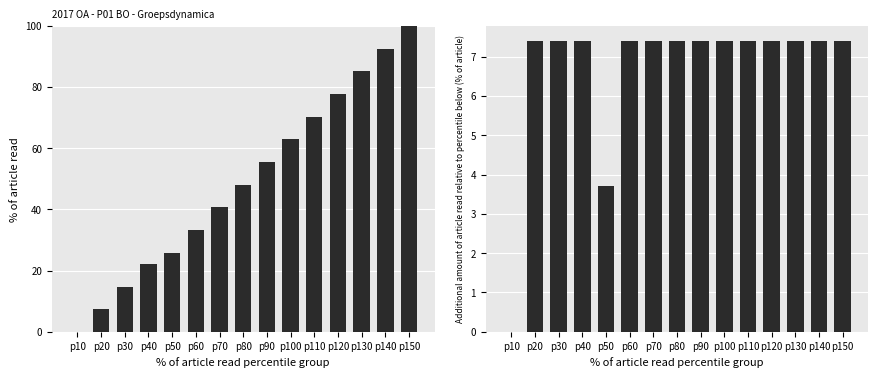

What is the greatest value displayed?

100.0